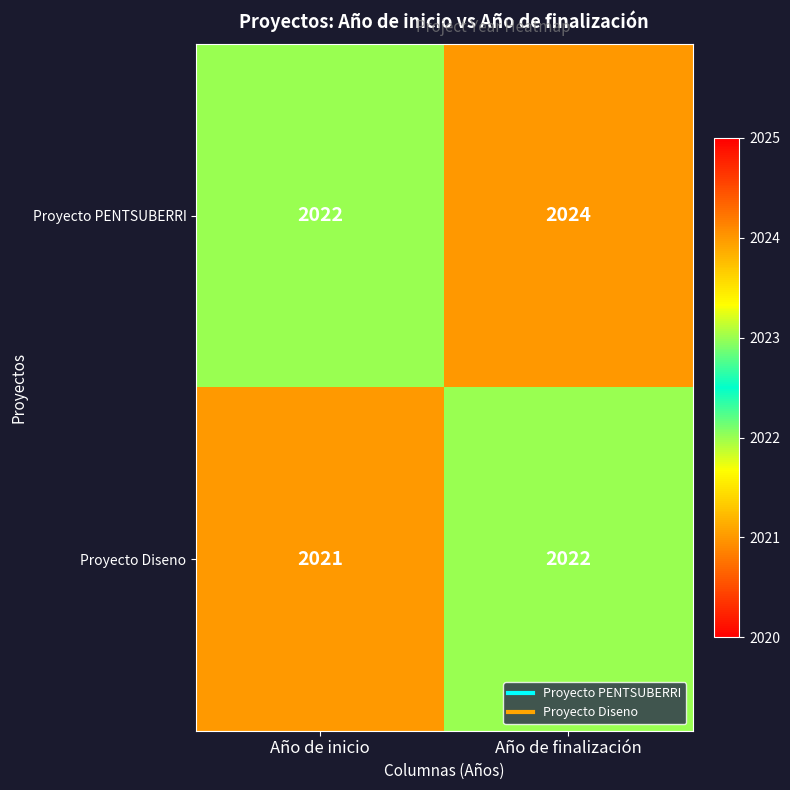

The Proyecto Diseno series shows 3632 at Año de finalización. True or false?

False